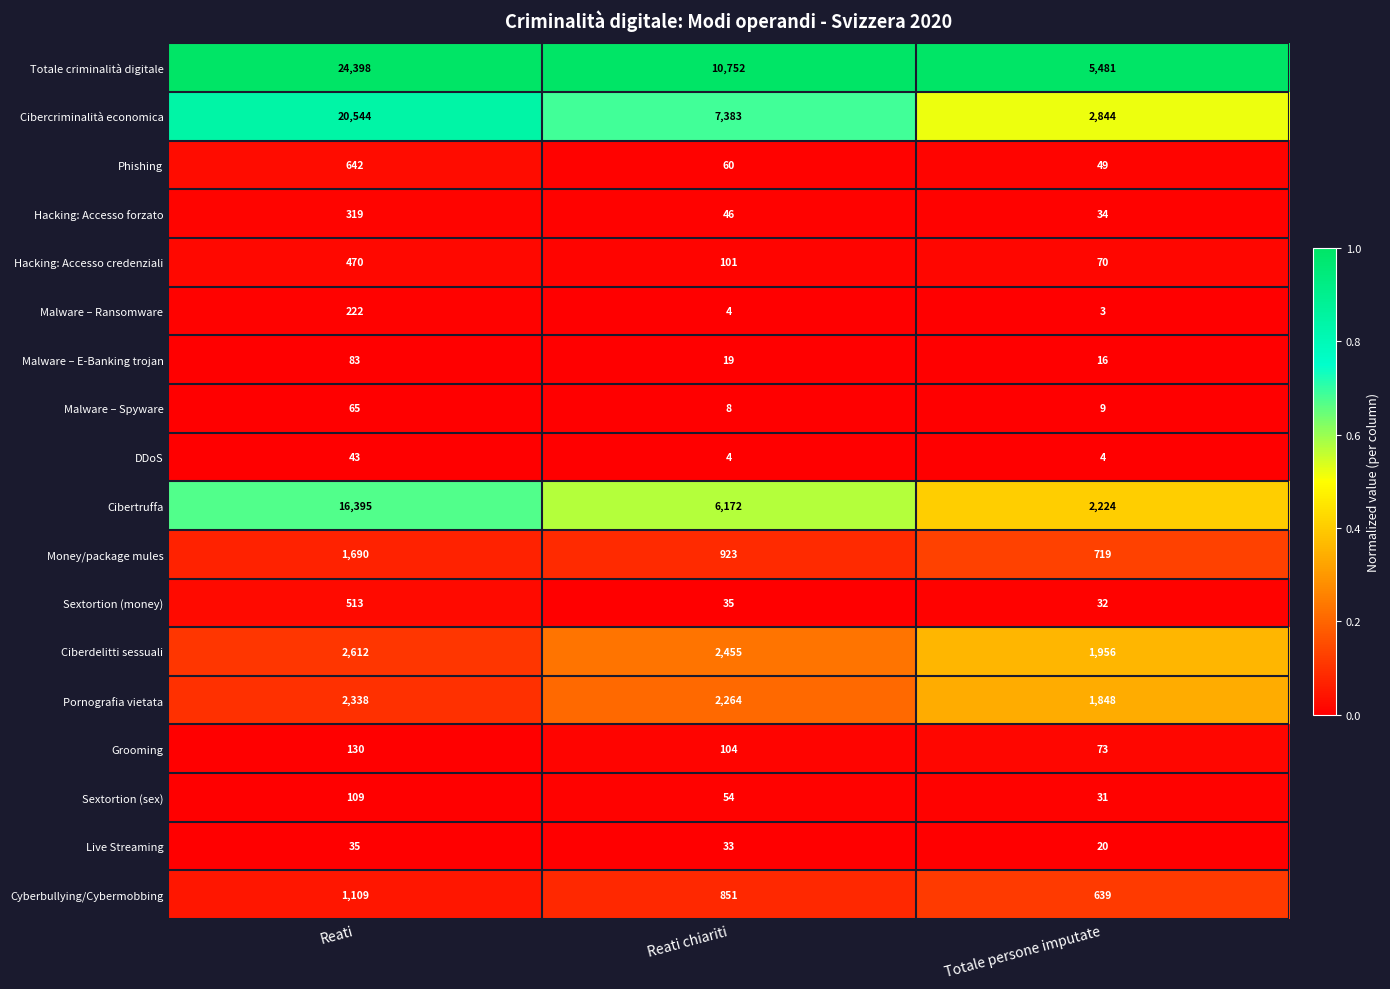

What is the spread (max minus min) of values at Reati?

24363